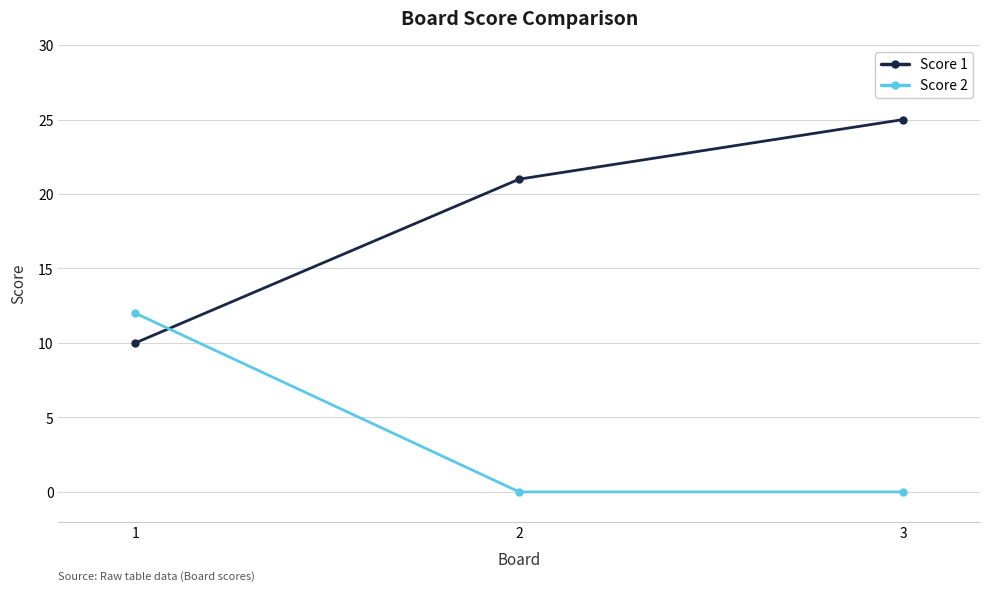

At how many categories does at least one series exceed 14?

2